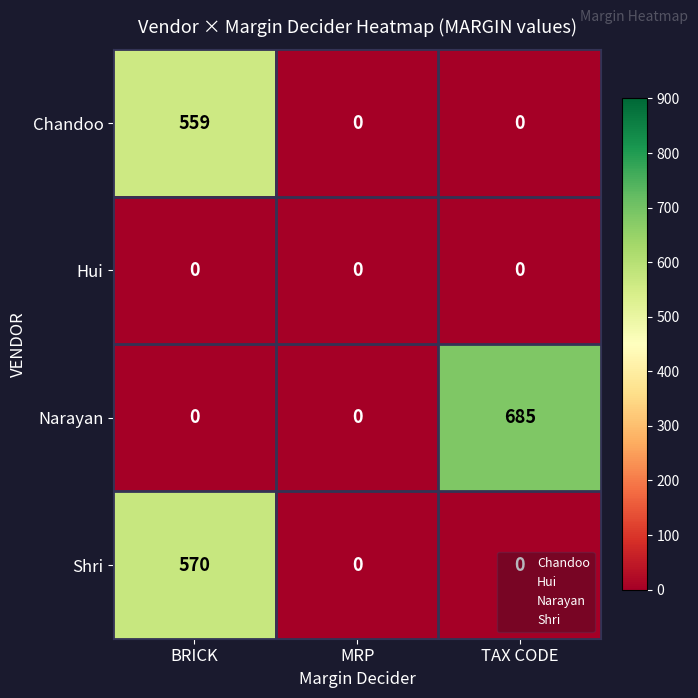

List the series in order of their peak value, lowest first.

Hui, Chandoo, Shri, Narayan